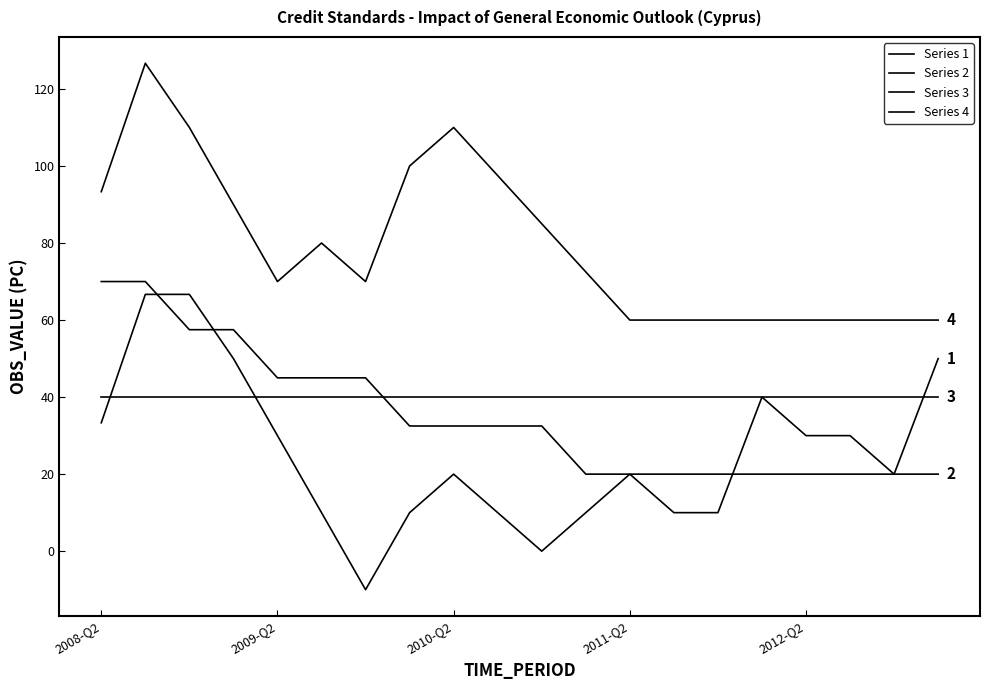

True or false: Series 4 and Series 3 intersect in this chart.

False